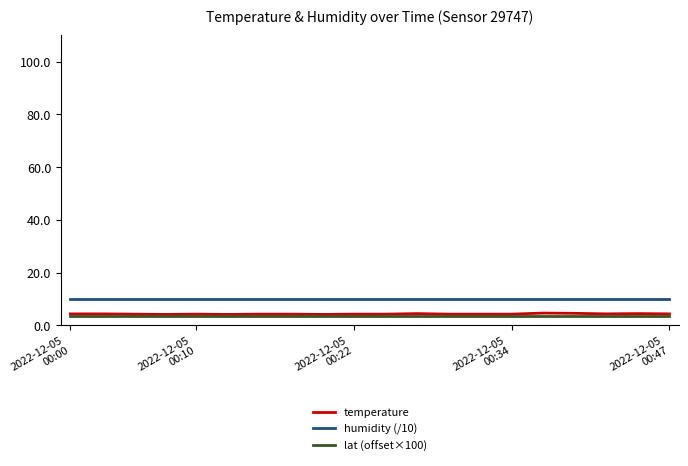

Which series has the widest spread of values?

temperature